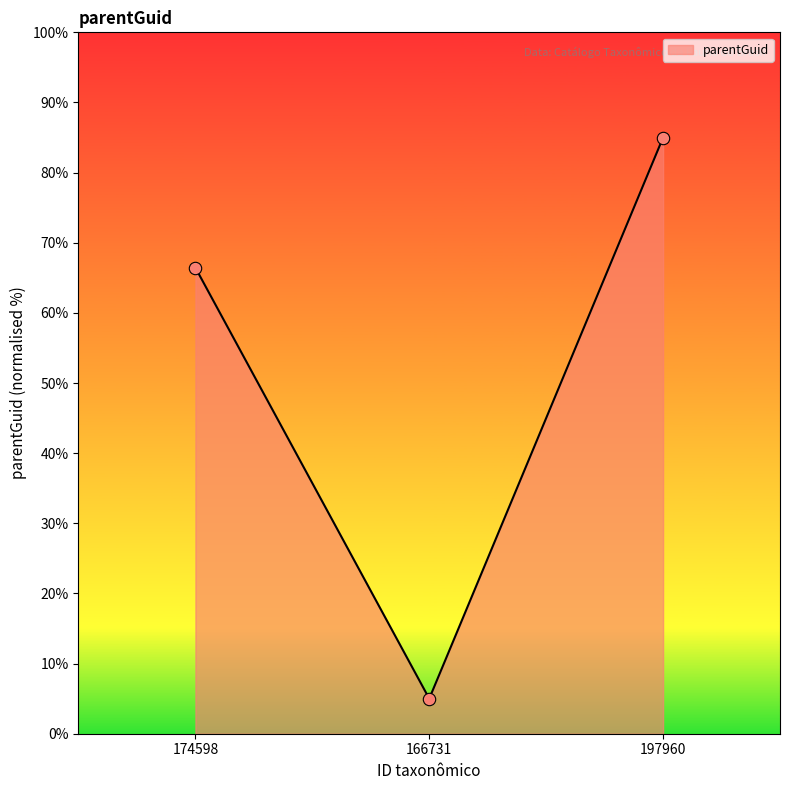

What is the change in value from 174598 to 197960?

+18.6